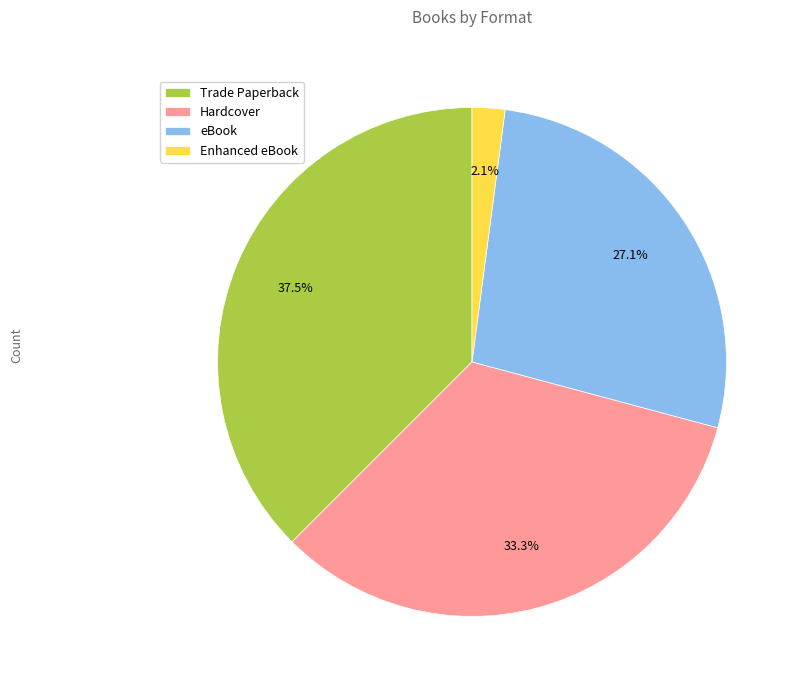

Count the number of slices in the pie.

4